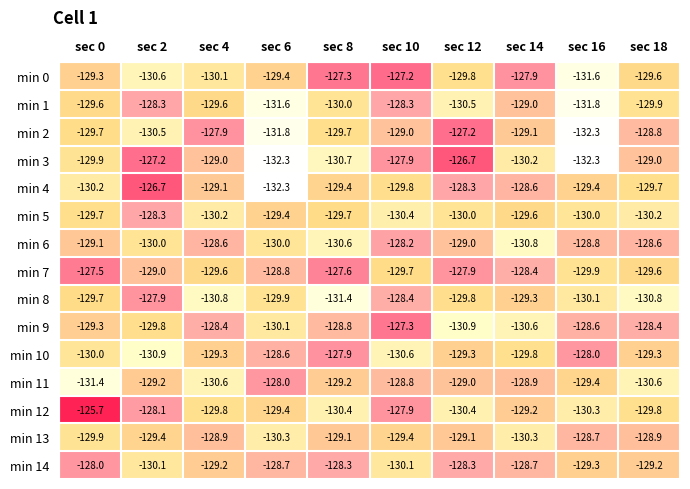

At which label does min 6 reach its minimum?

sec 14